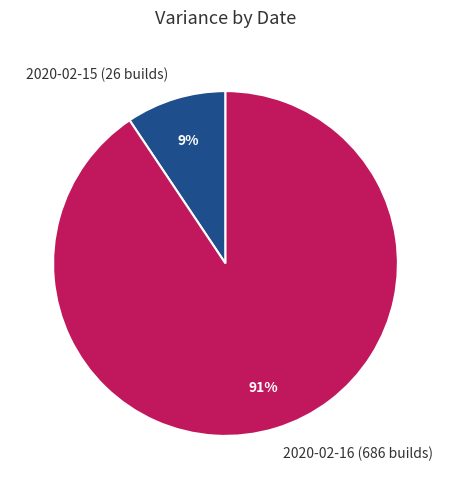

To the nearest percent, what is the average slice percentage?

50%